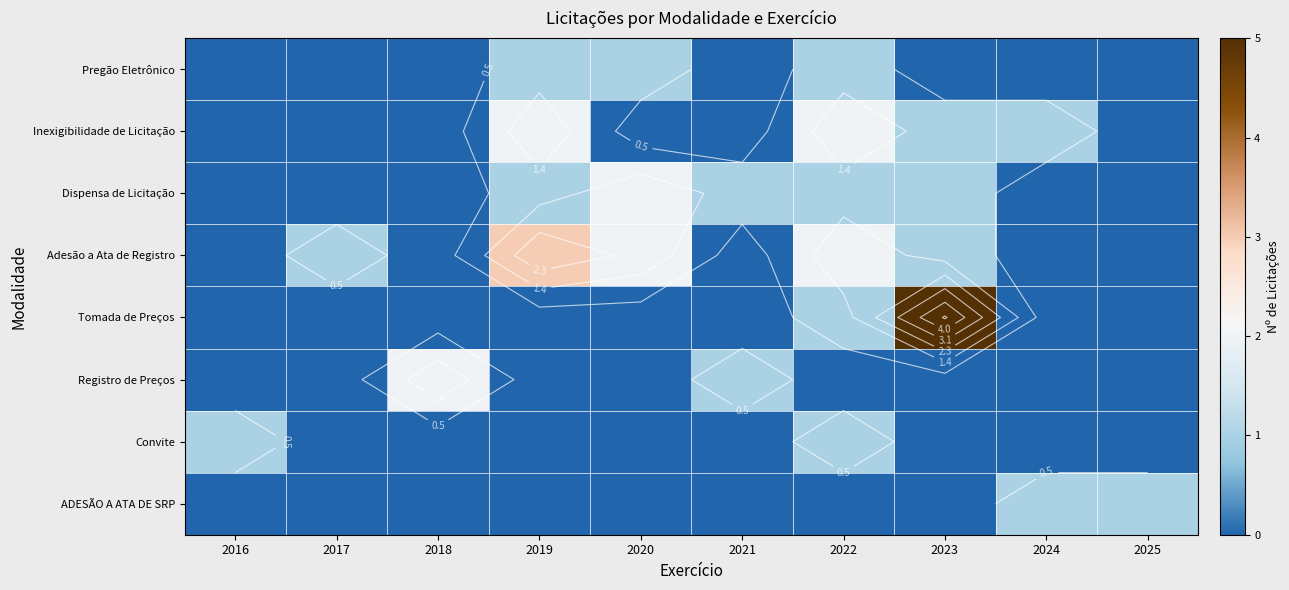

Between 2018 and 2023, which is larger?

2018